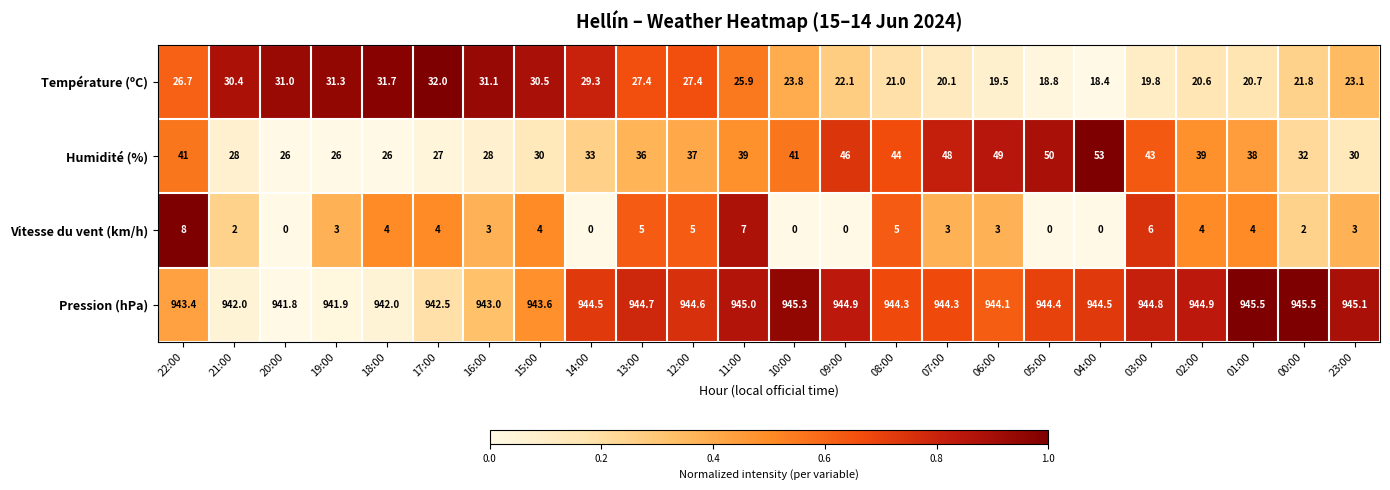

The Pression (hPa) series shows 1357.5 at 11:00. True or false?

False